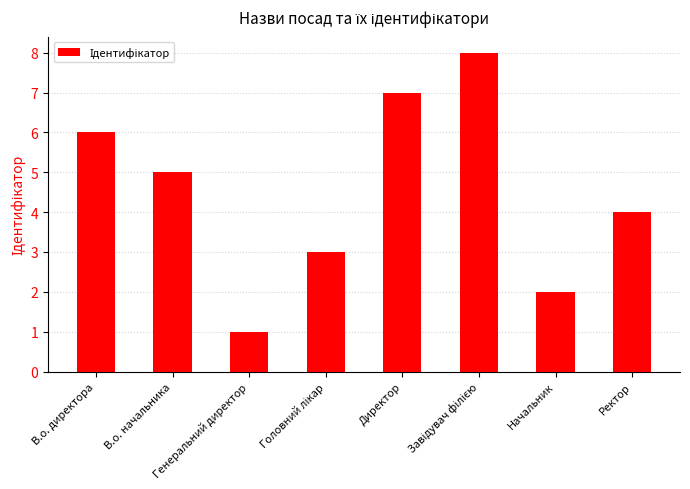

Approximately how many times larger is the value at В.о. начальника compared to Генеральний директор?

5.0